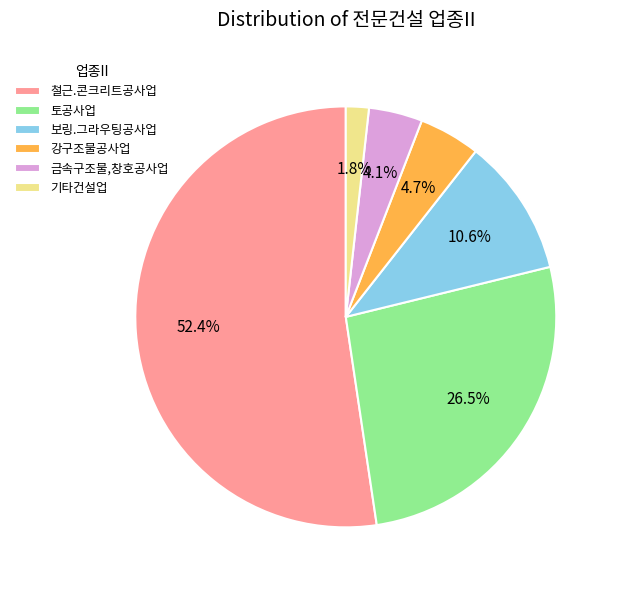

To the nearest percent, what is the difference between the 보링.그라우팅공사업 and 철근.콘크리트공사업 slice percentages?

42%